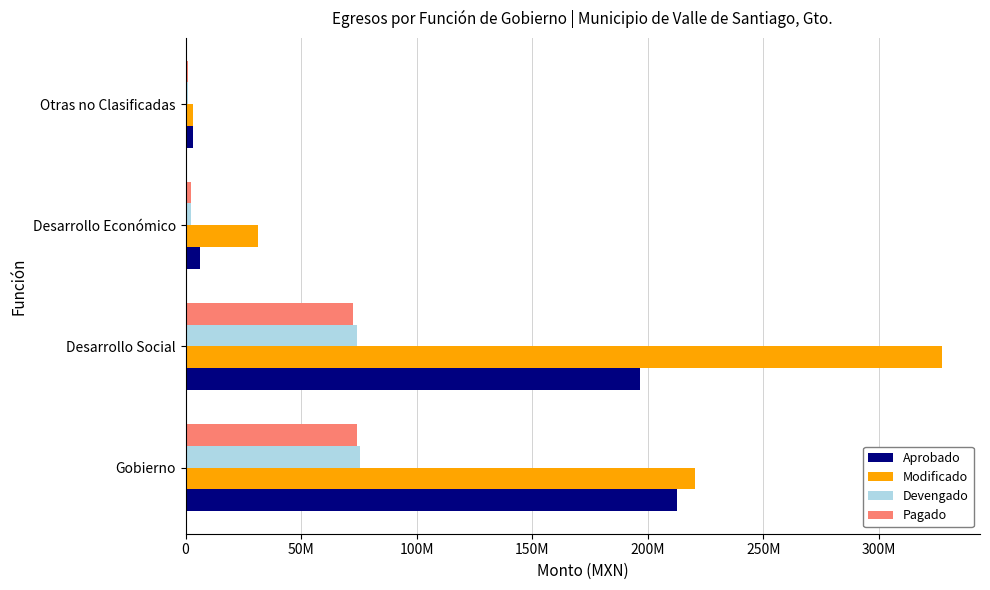

What are all the series names shown in the legend?

Aprobado, Modificado, Devengado, Pagado